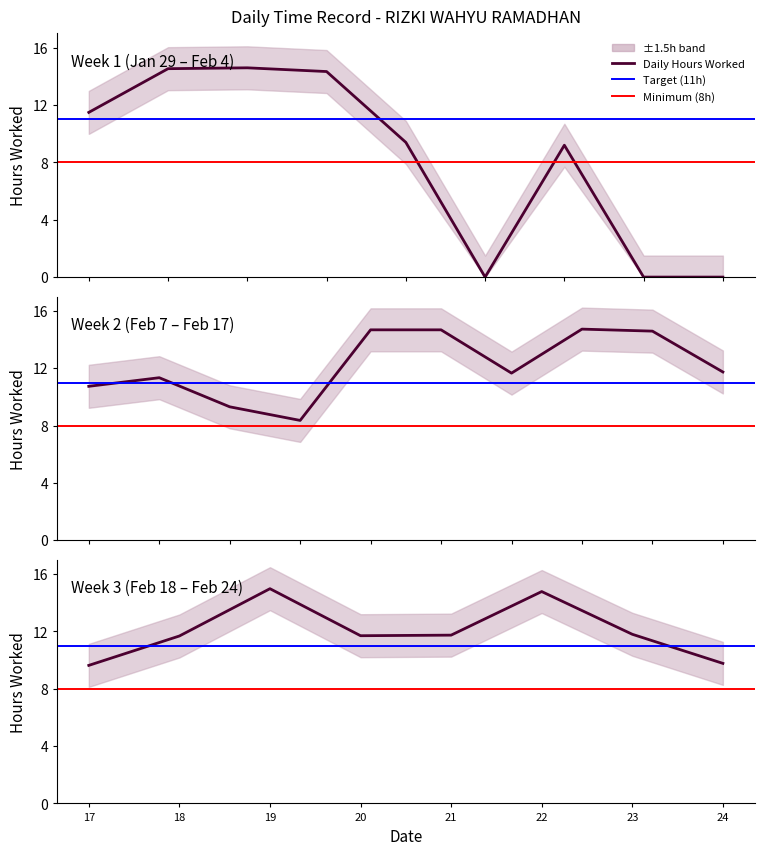

True or false: the data shows 11.7 at 20.

True